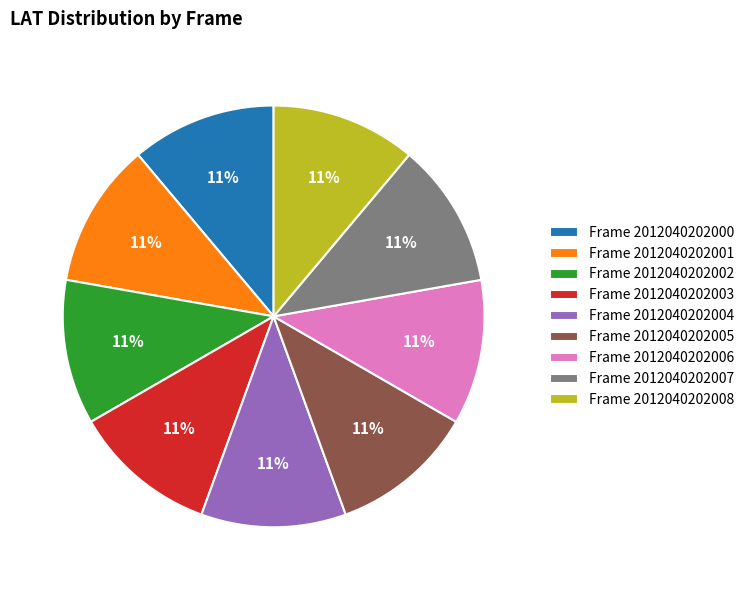

Approximately how many times larger is the value at Frame 2012040202004 compared to Frame 2012040202003?

1.0